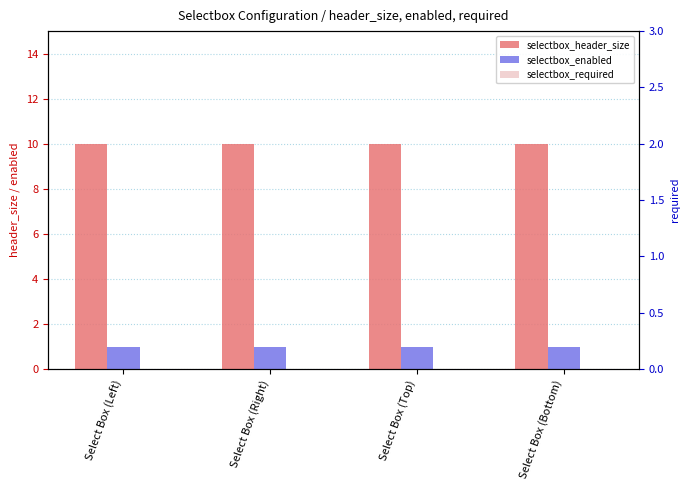

What is the label of the 2nd bar from the left?

Select Box (Right)